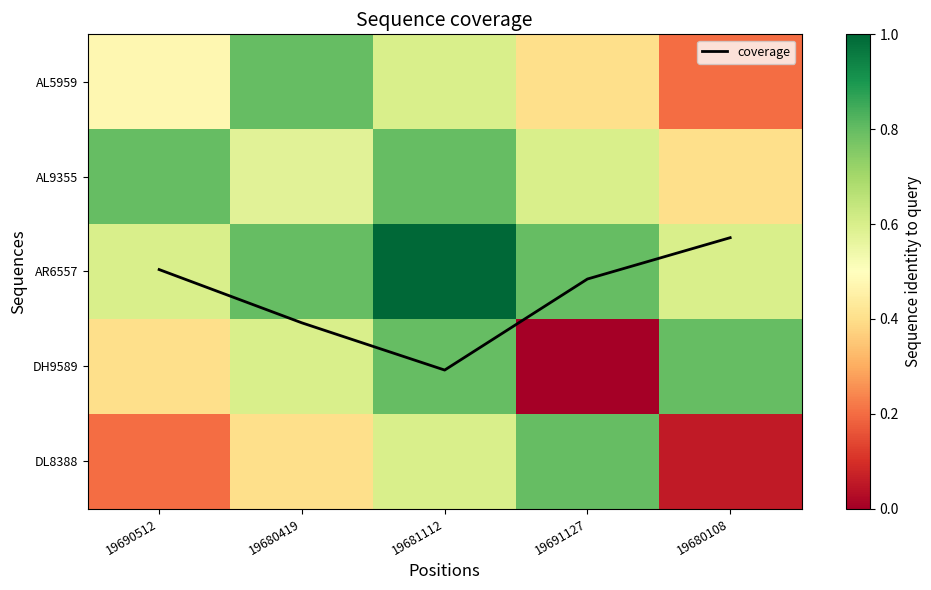

Between 19680419 and 19691127, which is larger?

19680419